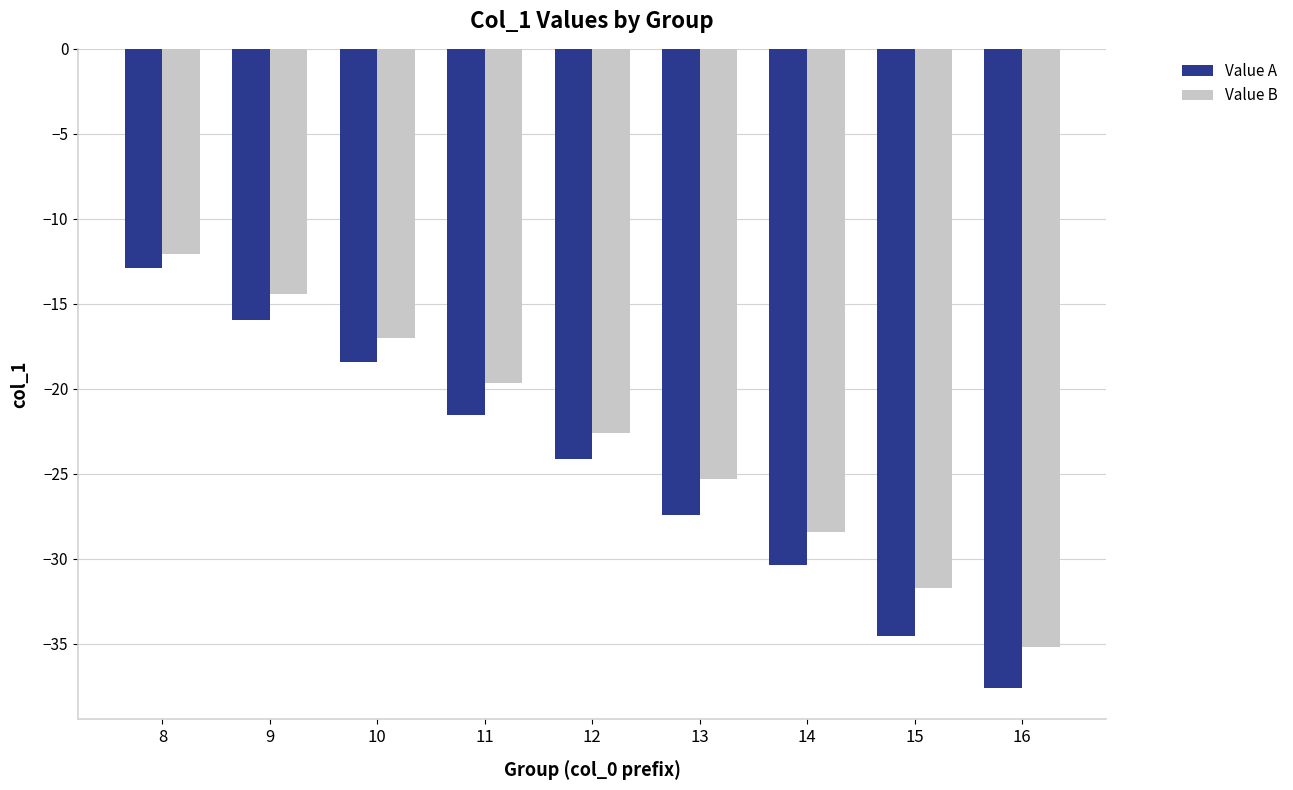

At which label does Value B reach its minimum?

16